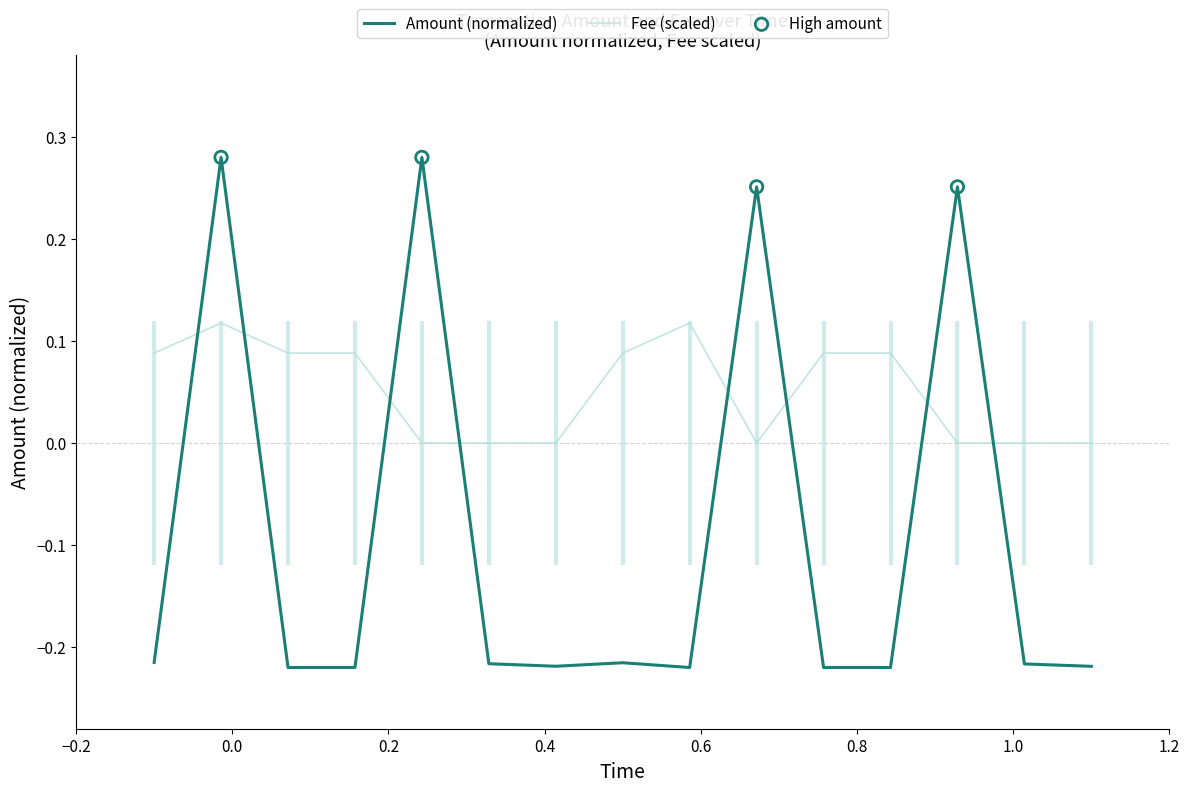

What is the total value across all series at 2022-03-27 15:10:56?

0.3